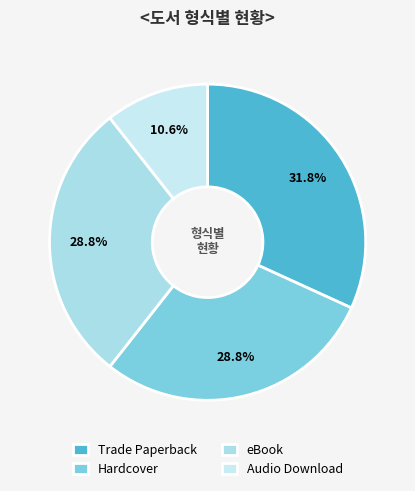

Is there any slice that represents more than half of the pie?

No